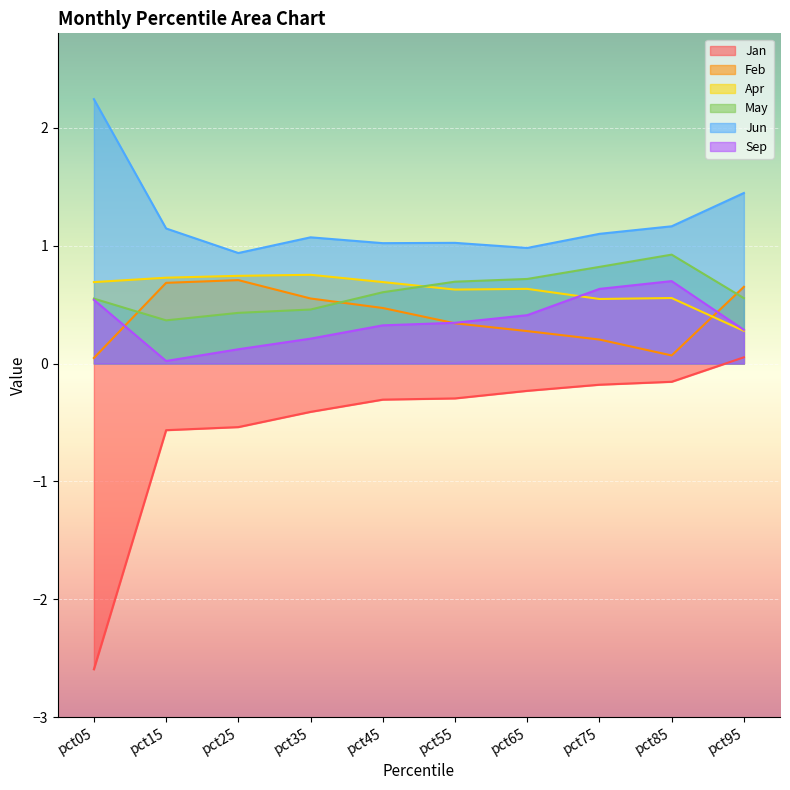

Where is the first local minimum for Apr?

pct55